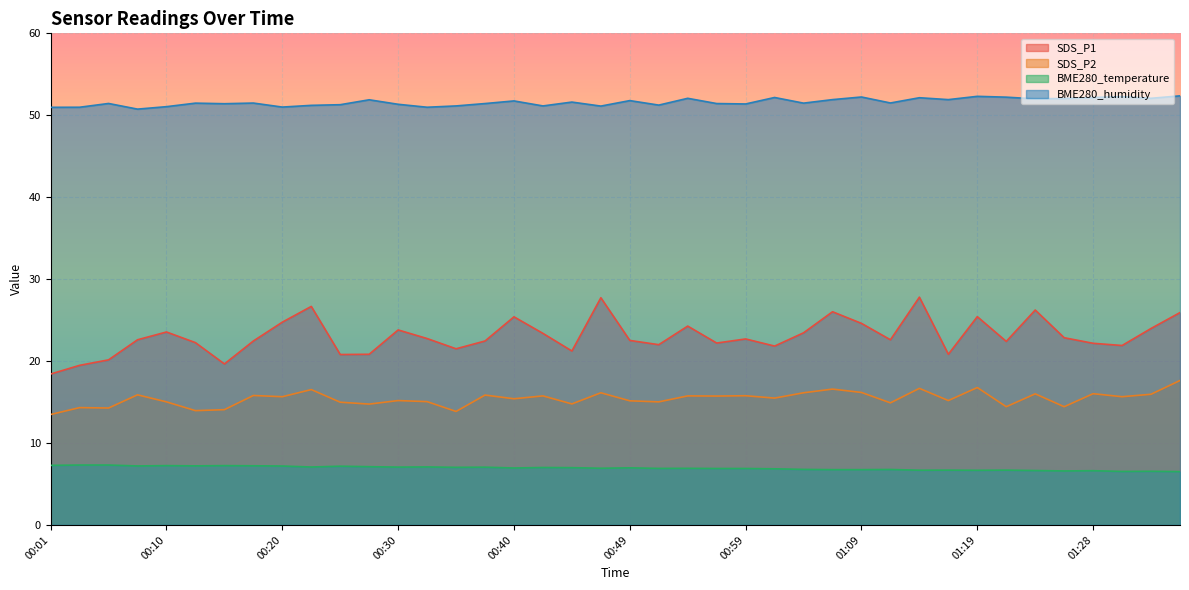

The value of BME280_temperature at 00:08 is 11.5. True or false?

False